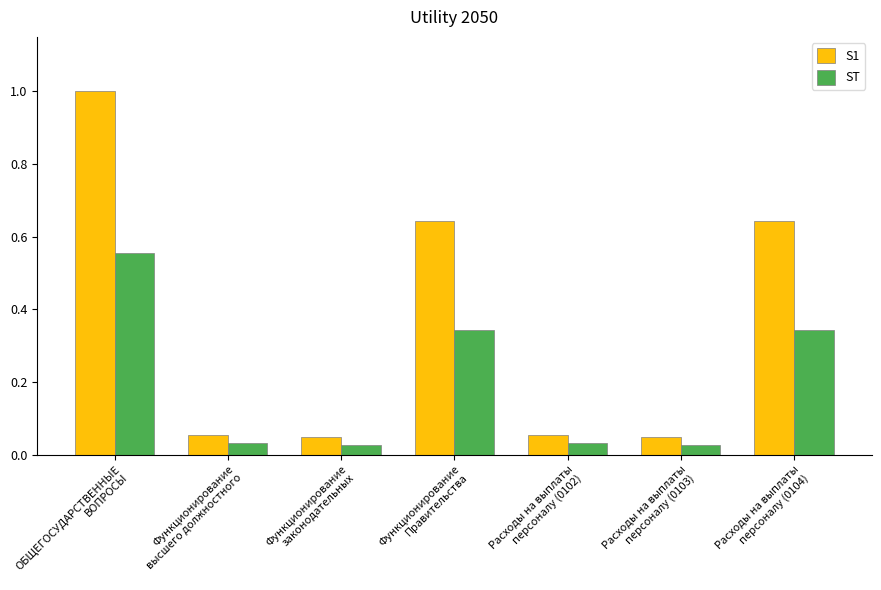

Which series has the largest total across all categories?

S1